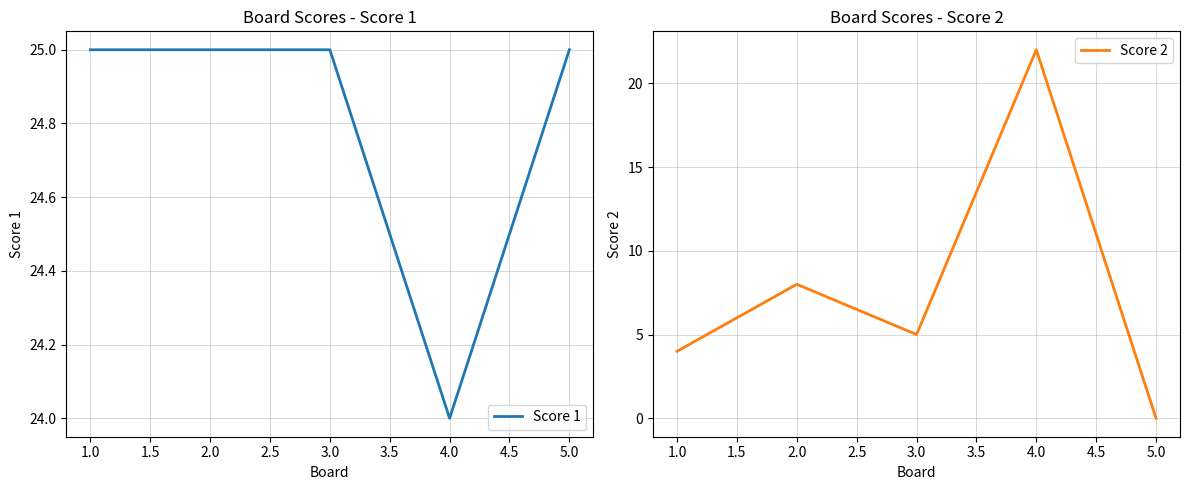

Which series has the largest range (max minus min)?

Score 2